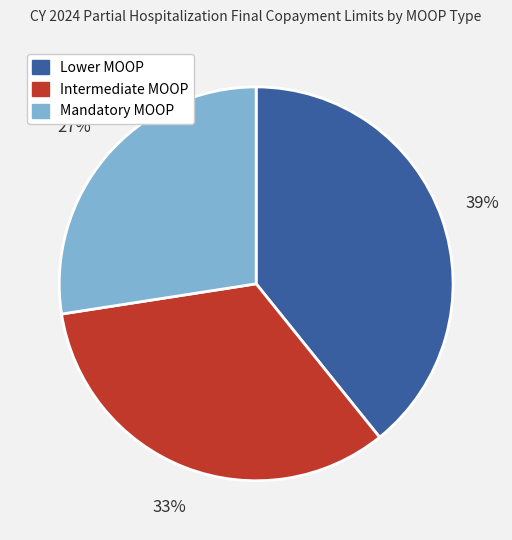

Does Lower MOOP account for over 50% of the chart?

No